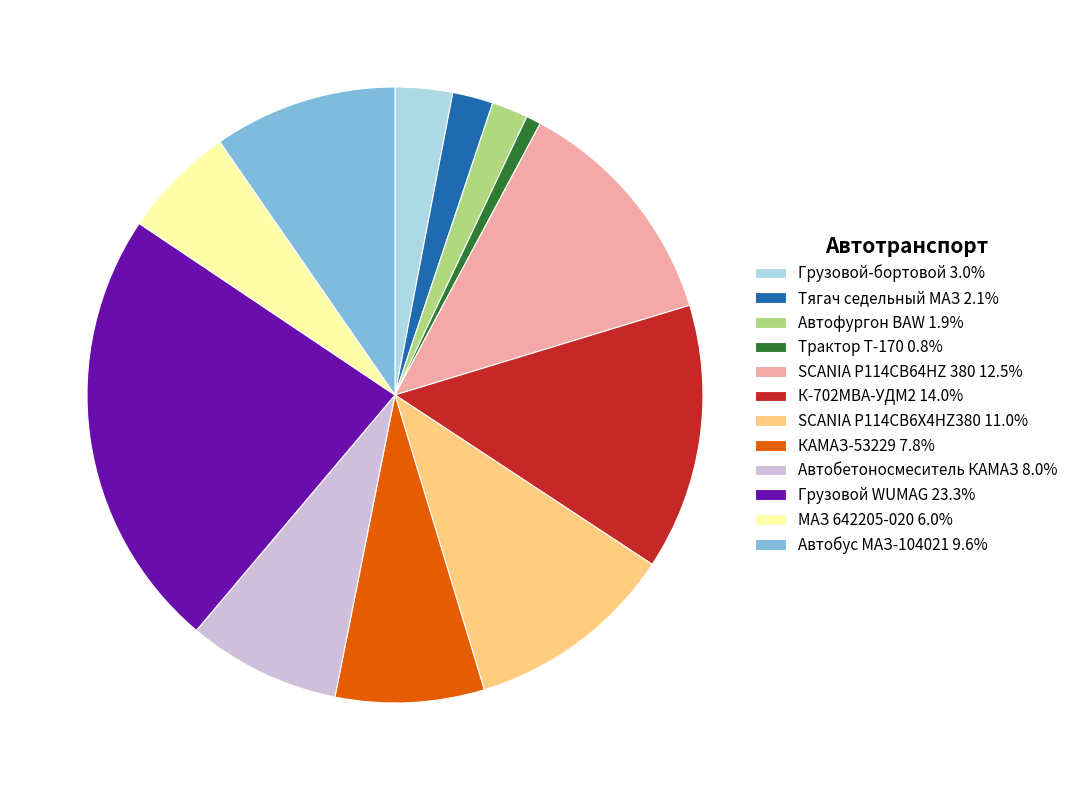

Which slice is the smallest?

Трактор Т-170